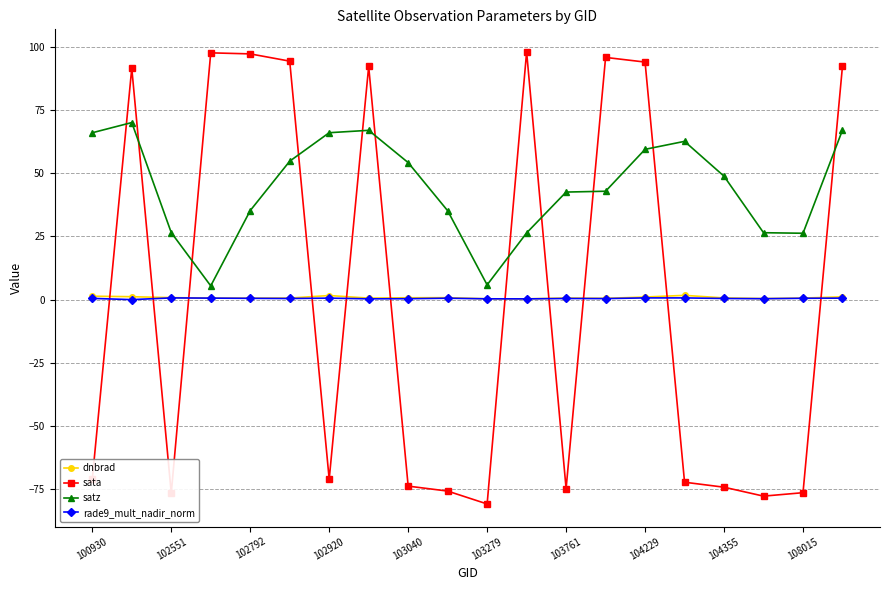

Which series has the widest spread of values?

sata